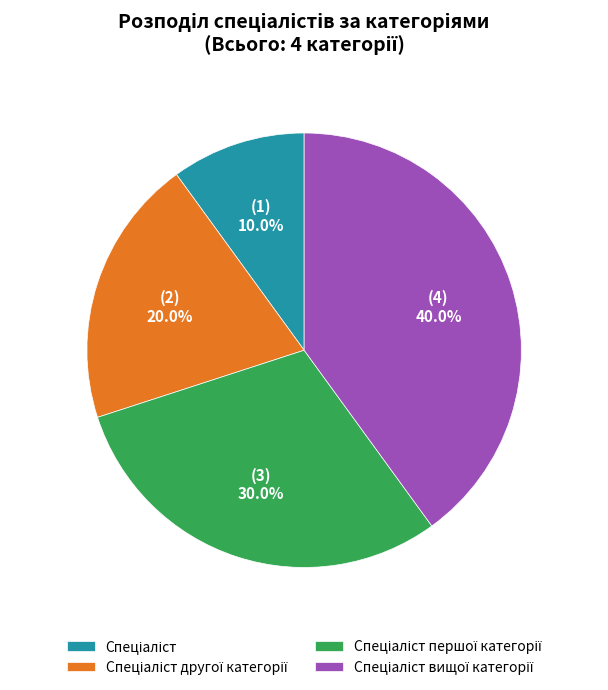

Is there any slice that represents more than half of the pie?

No